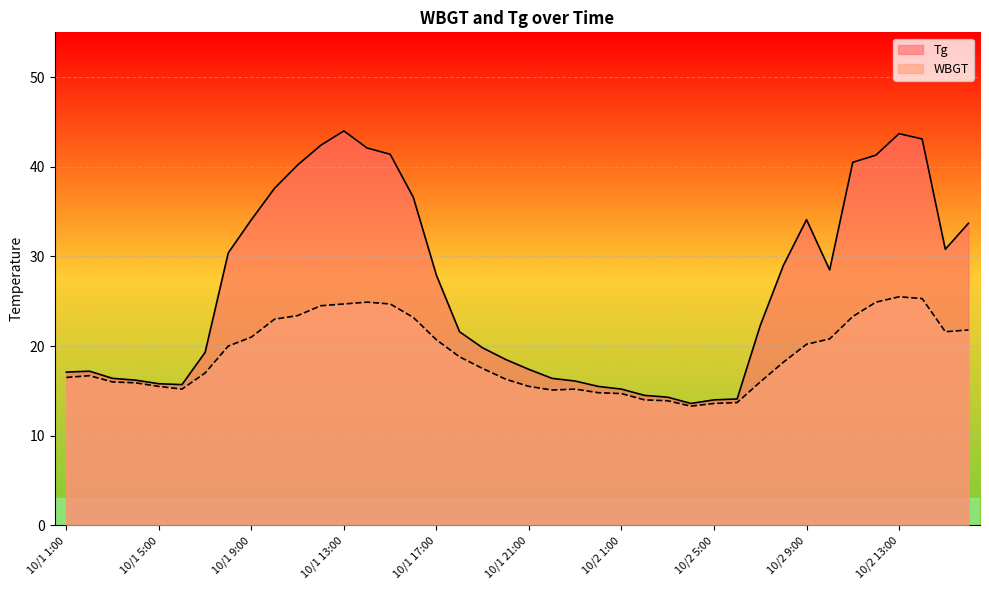

Between 10/1 4:00 and 10/2 5:00, which is larger?

10/1 4:00